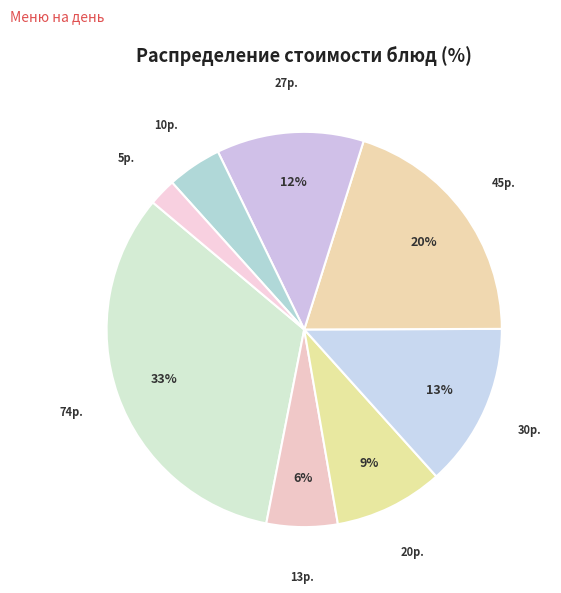

How many segments does this pie chart have?

8